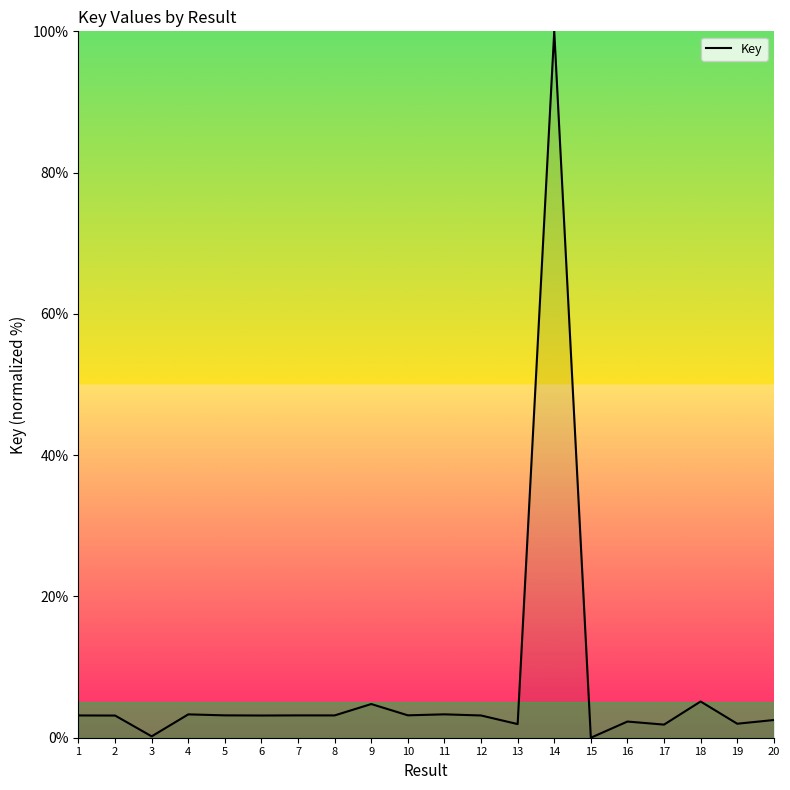

Where does the data first go above 3?

1